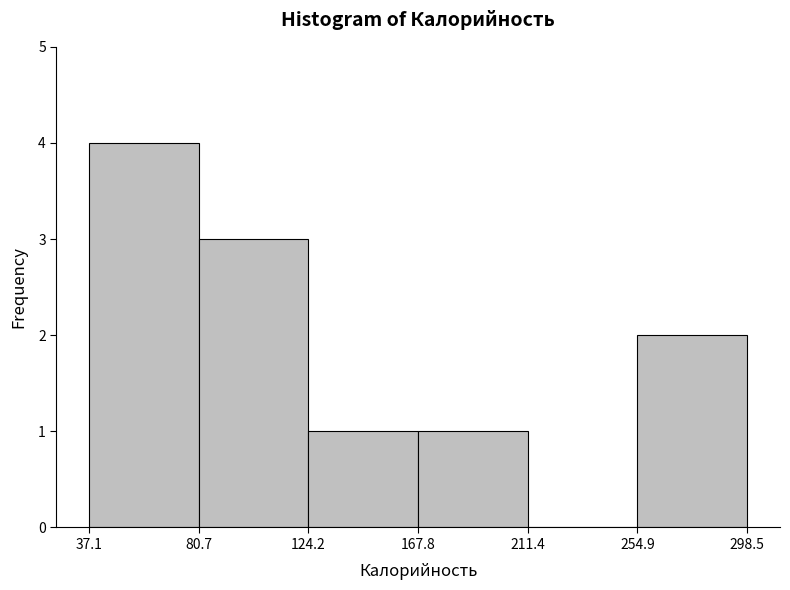

Reading left to right, transcribe this chart: for each bar, give the range it covers on the x-axis and its height. The values are not printed on the chart, so give them approximately, as read against the axis.

37.1 to 80.7: 4
80.7 to 124.2: 3
124.2 to 167.8: 1
167.8 to 211.4: 1
211.4 to 254.9: 0
254.9 to 298.5: 2